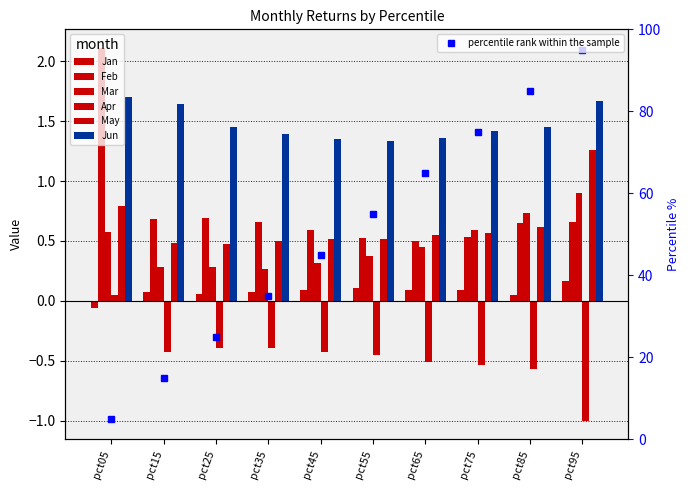

Which series changed the most between pct65 and pct75?

Mar